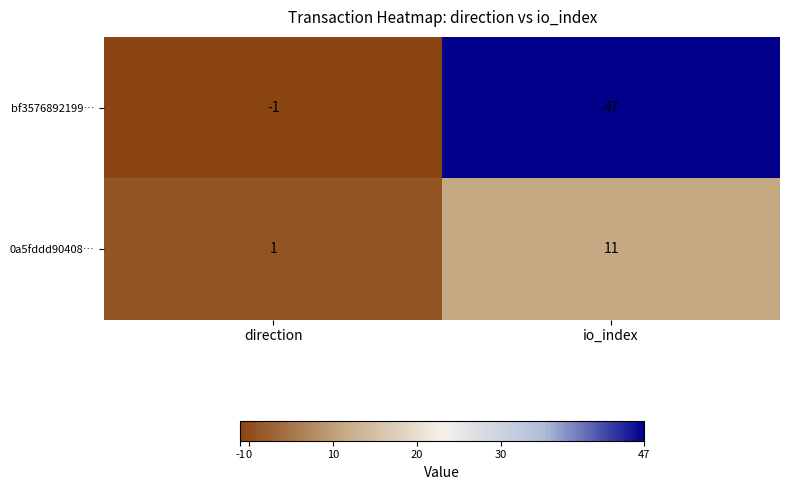

True or false: bf3576892199… has a value of -1 at direction.

True